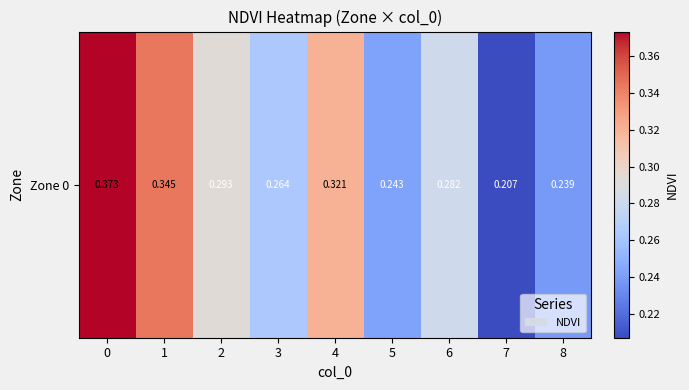

List the labels in order of value, largest first.

0, 1, 4, 2, 6, 3, 5, 8, 7